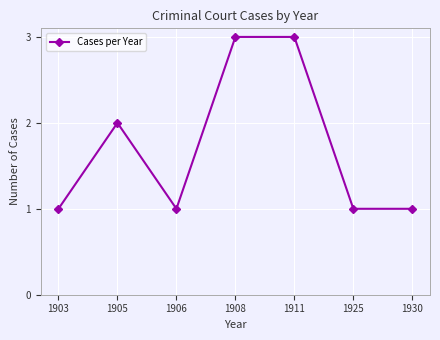

Count the values in the range 1 to 3.

7